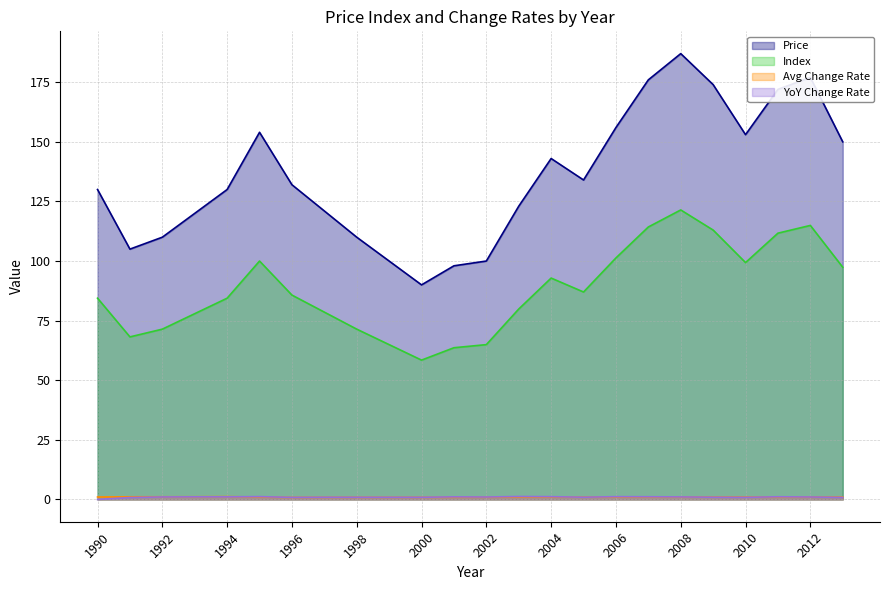

How many lines are shown in the chart?

4